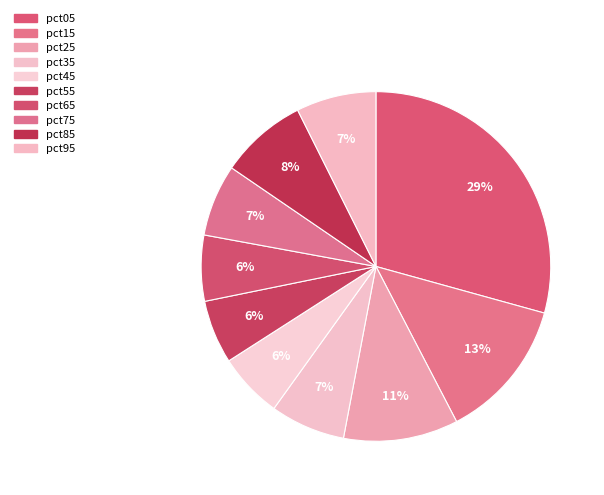

True or false: pct75 accounts for 16% of the total.

False